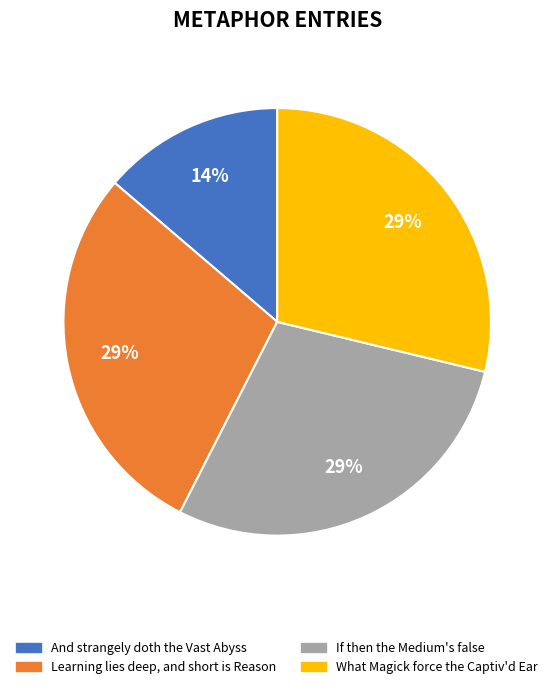

Is there any slice that represents more than half of the pie?

No